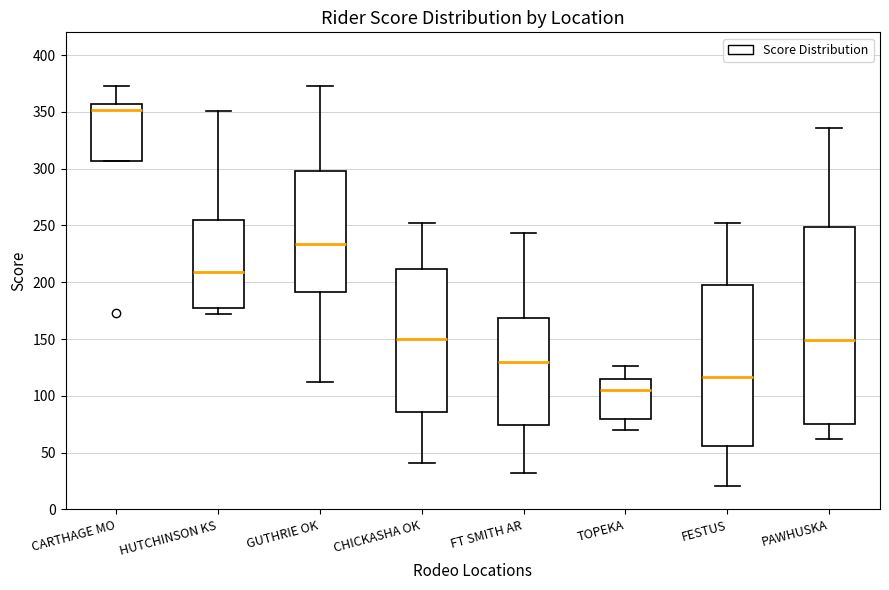

Reading left to right, transcribe this box plot: for each box, give where its median line is, the range the box spans, and where its two whiskers end, as read against the y-axis. The values are not printed on the chart, so give them approximately, as read against the axis.

CARTHAGE MO: median 350, box 305 to 355, whiskers 305 to 375
HUTCHINSON KS: median 210, box 180 to 255, whiskers 170 to 350
GUTHRIE OK: median 235, box 190 to 300, whiskers 110 to 375
CHICKASHA OK: median 150, box 85 to 210, whiskers 40 to 250
FT SMITH AR: median 130, box 75 to 170, whiskers 30 to 245
TOPEKA: median 105, box 80 to 115, whiskers 70 to 125
FESTUS: median 115, box 55 to 200, whiskers 20 to 250
PAWHUSKA: median 150, box 75 to 250, whiskers 60 to 335